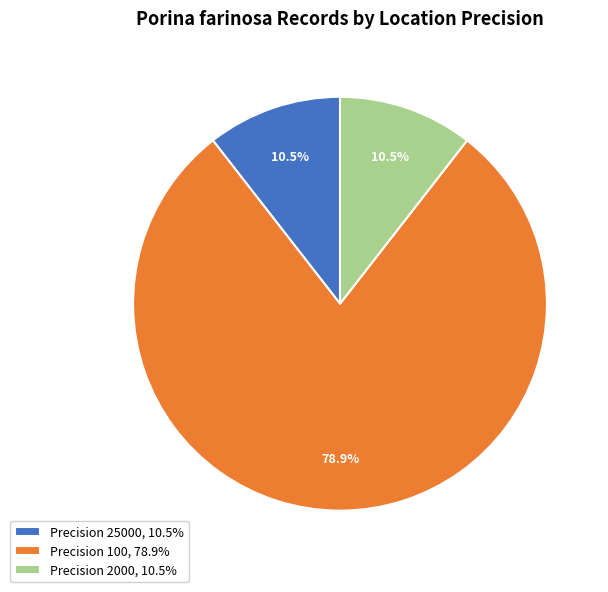

Which has a higher value, Precision 100, 78.9% or Precision 2000, 10.5%?

Precision 100, 78.9%